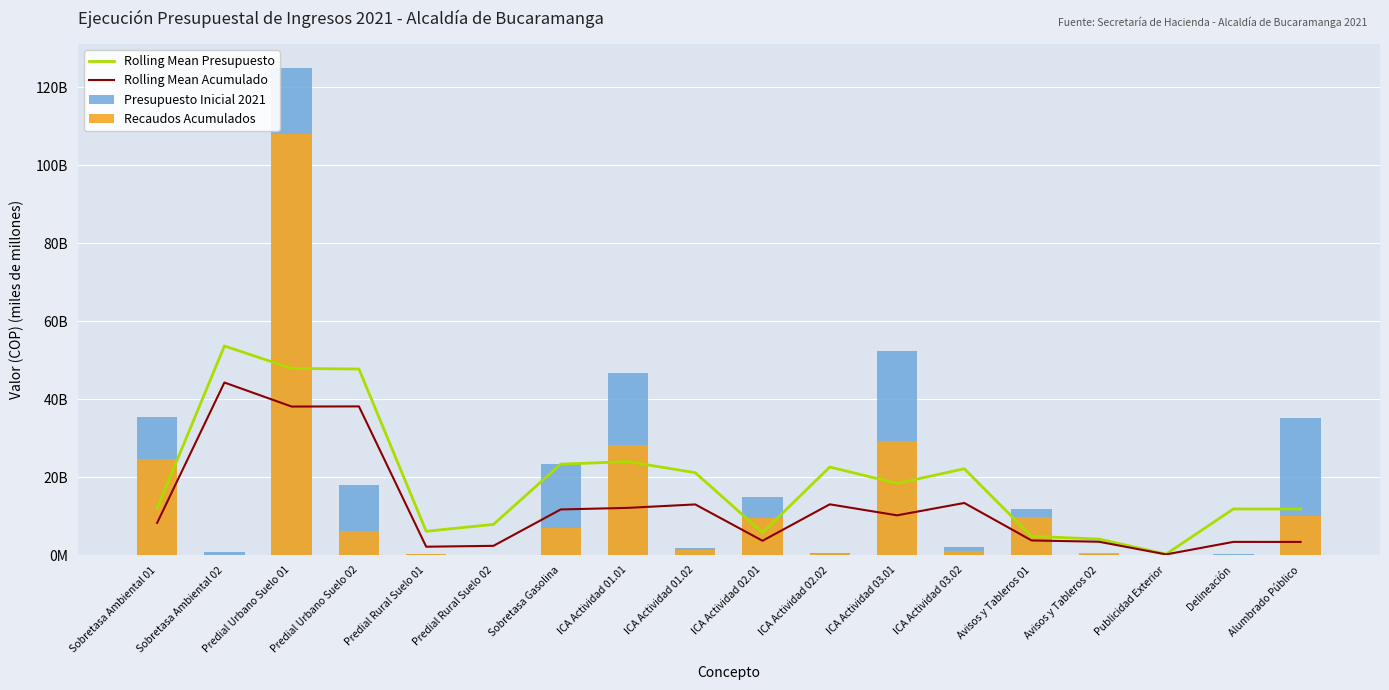

Does the chart contain any negative values?

No